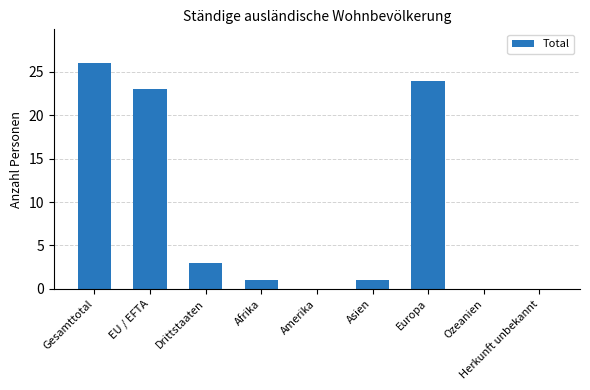

Reading left to right, what are all the values shown in this chart?

Gesamttotal=26	EU / EFTA=23	Drittstaaten=3	Afrika=1	Amerika=0	Asien=1	Europa=24	Ozeanien=0	Herkunft unbekannt=0